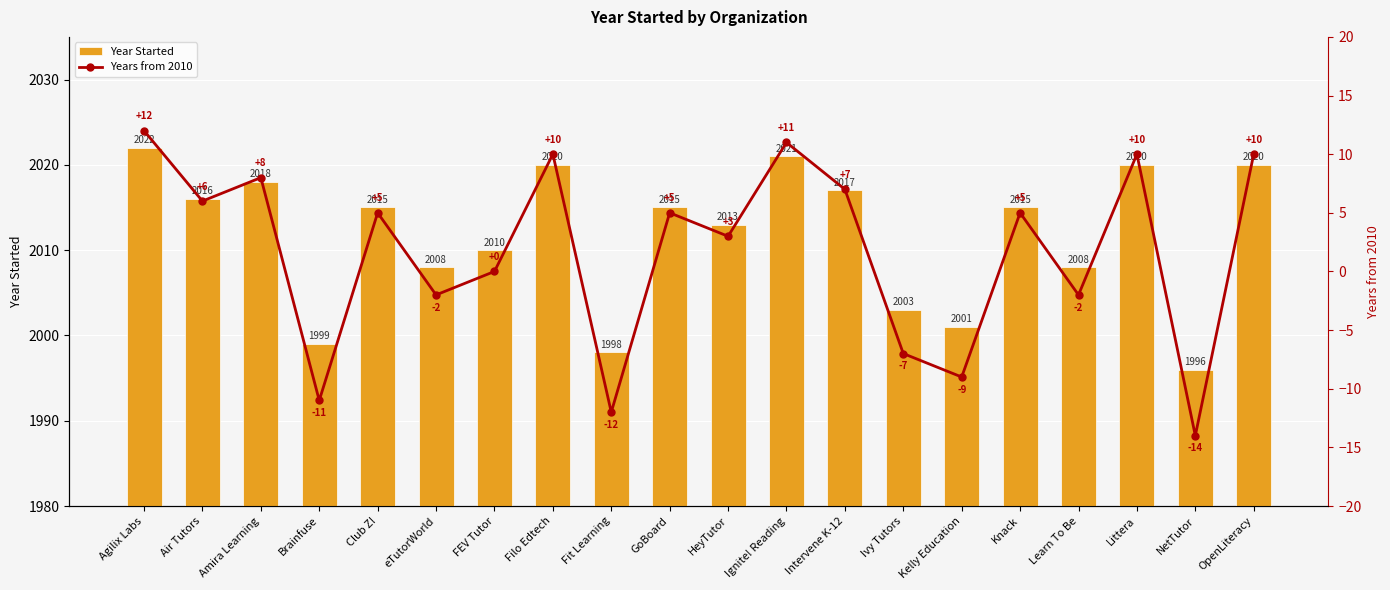

Is it true that Years from 2010 equals -15 at Brainfuse?

False